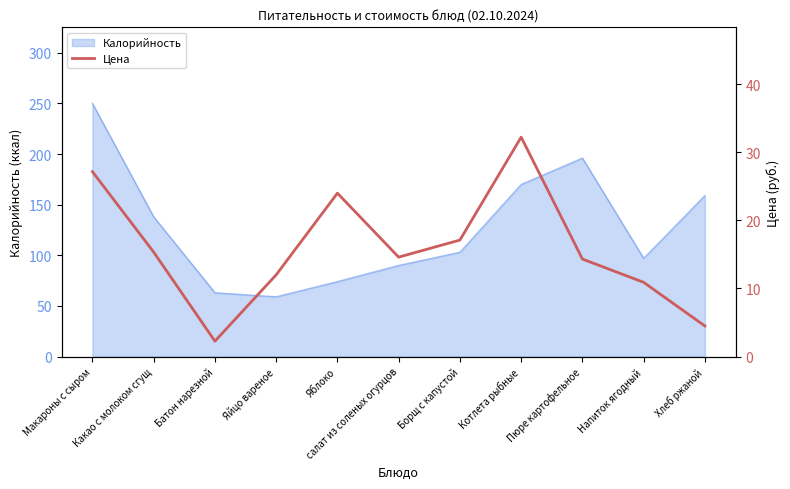

Is it true that Калорийность equals 88 at Яйцо вареное?

False